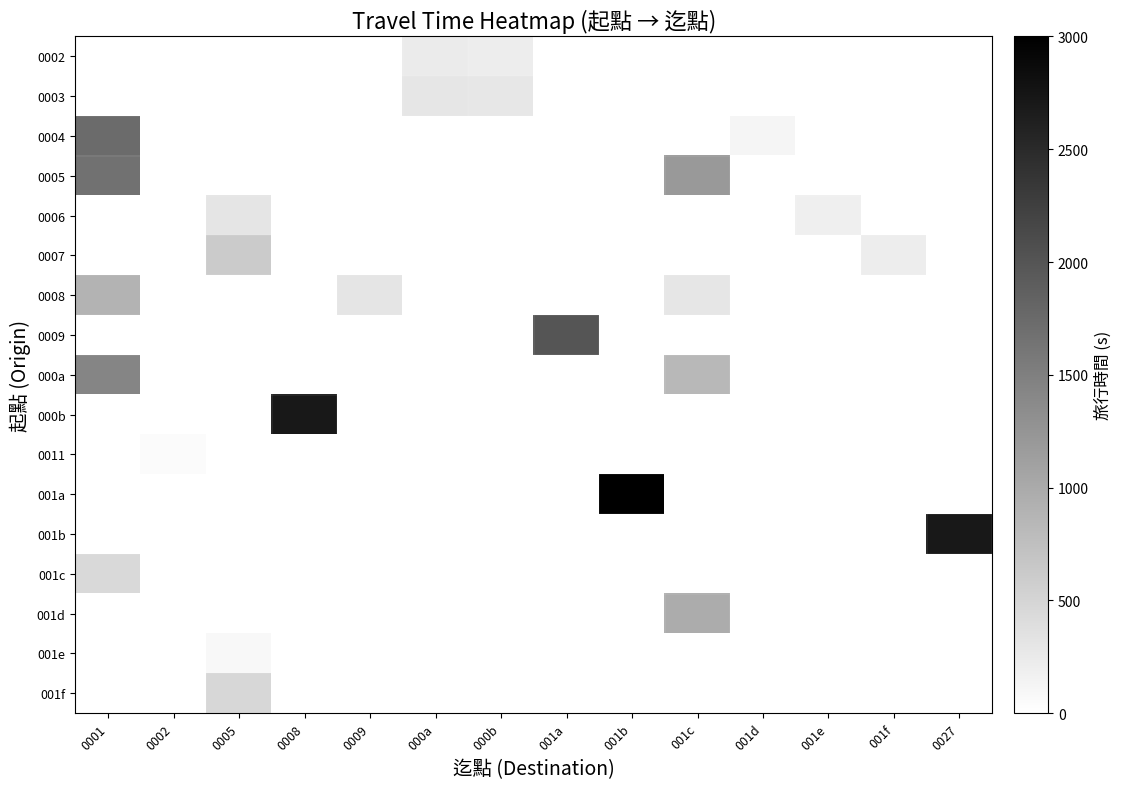

Which label corresponds to the smallest value in the chart?

0001